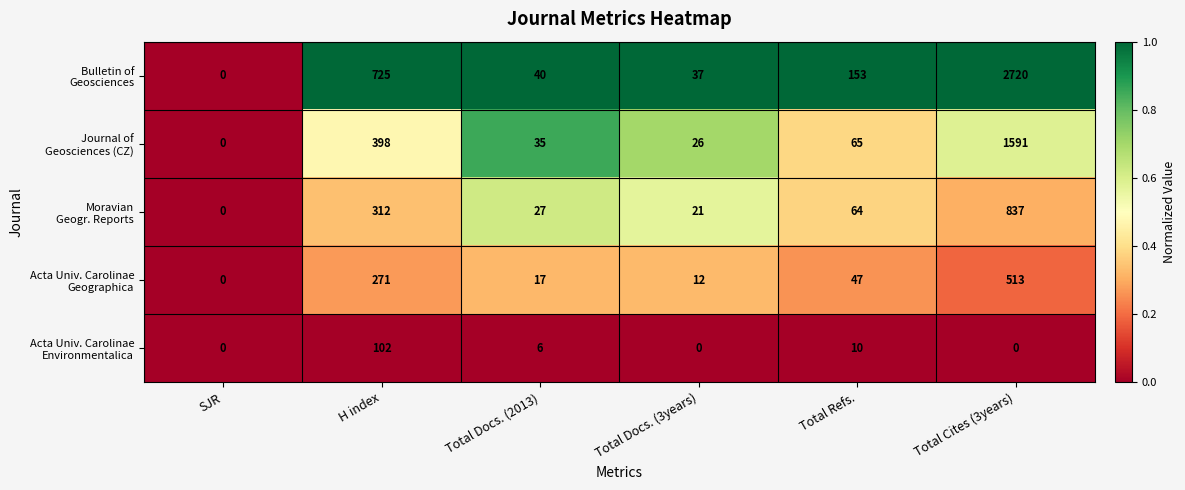

What is the spread (max minus min) of values at Total Docs. (3years)?

37